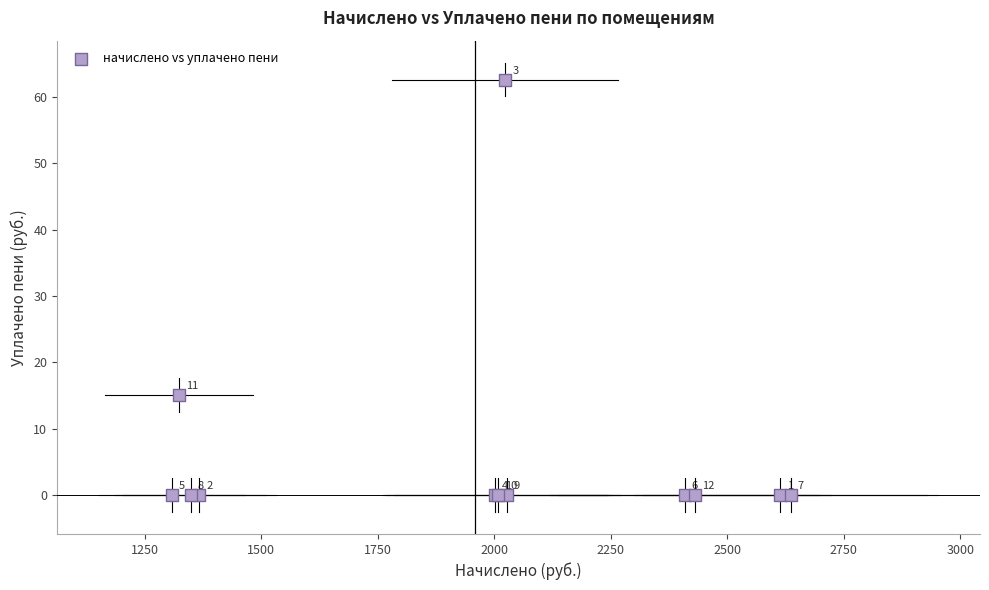

What Y value in the scatter plot is closest to 31?

15.1